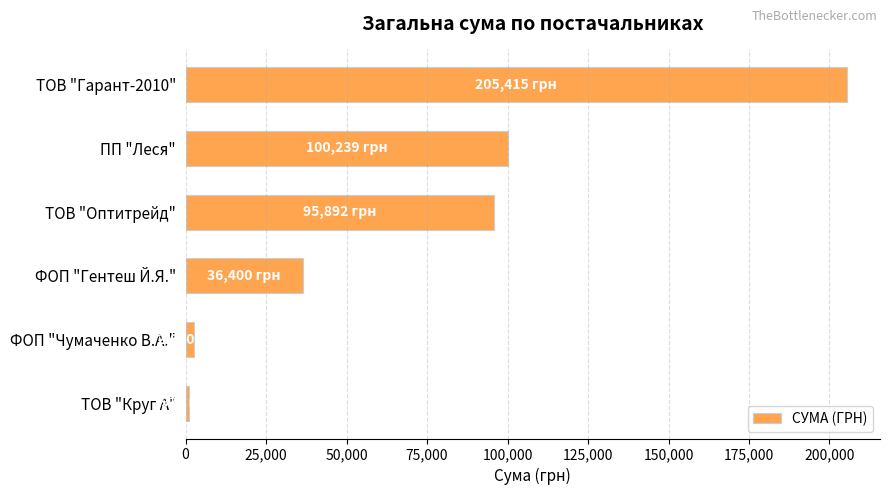

What is the difference between the values at ПП "Леся" and ФОП "Гентеш Й.Я."?

63839.1